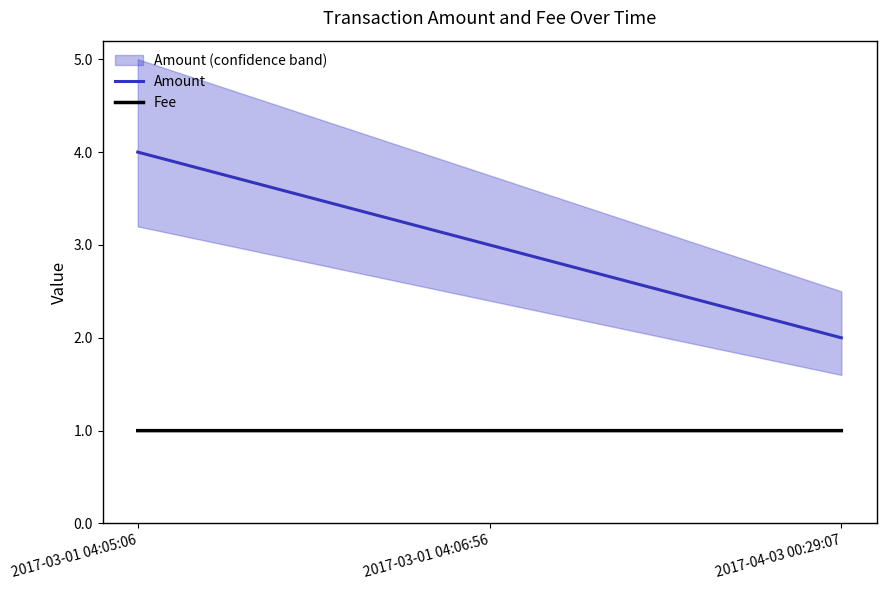

What is the highest value of the Amount series?

4.0